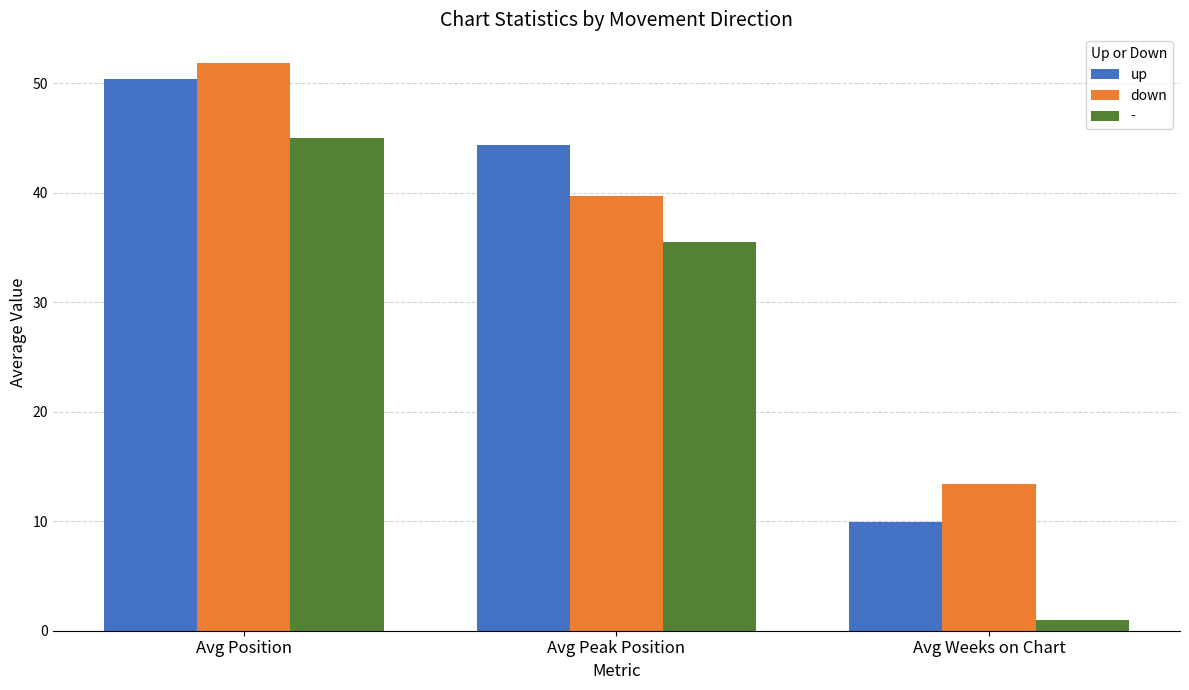

The value of up at Avg Peak Position is 44.4. True or false?

True